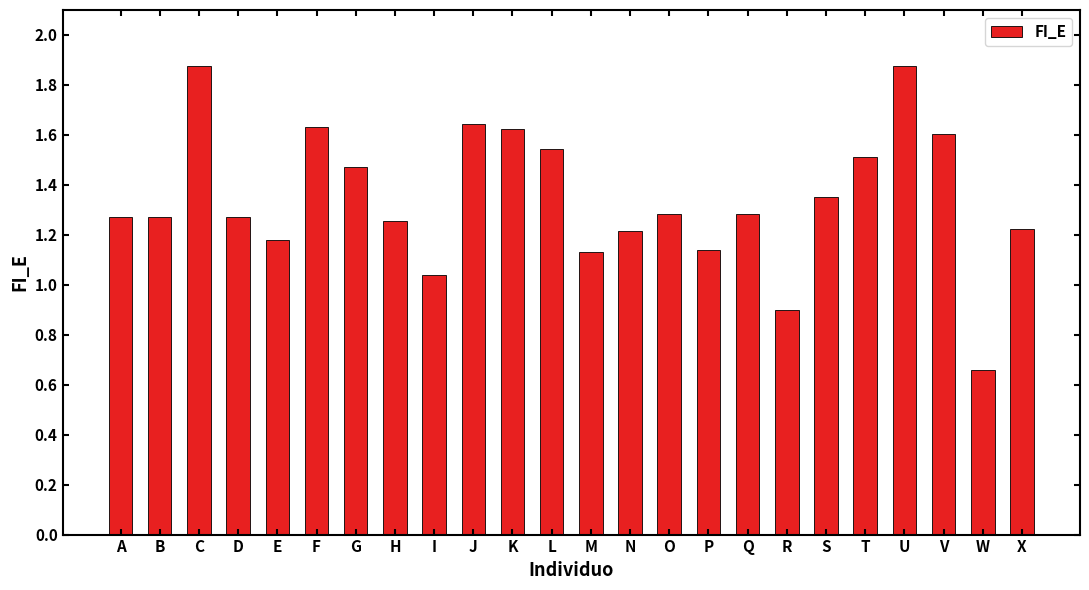

How many bars are there in total?

24